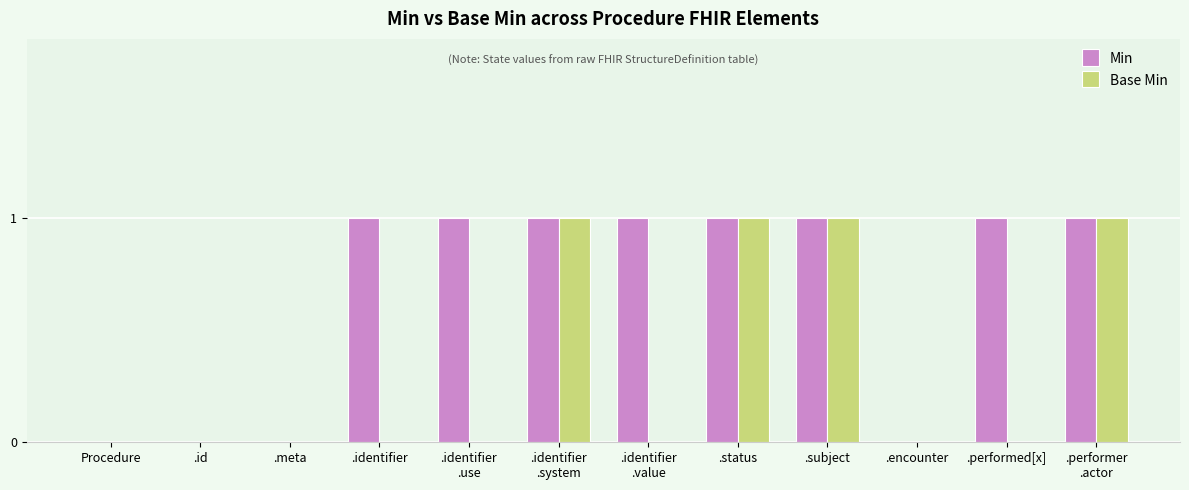

Which series has the largest total across all categories?

Min